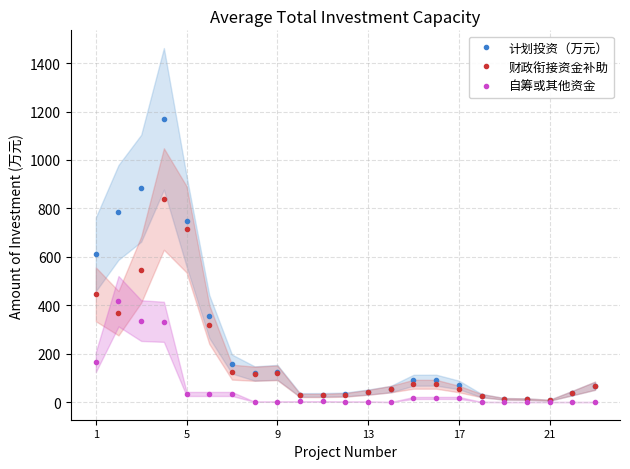

The 自筹或其他资金 series shows 165.0 at 1. True or false?

True